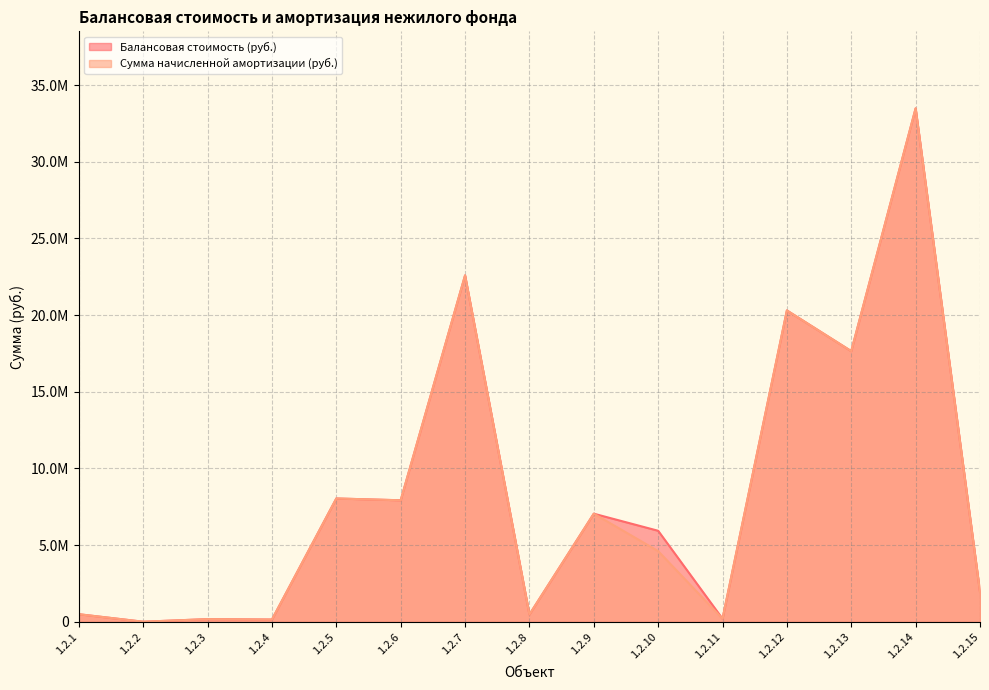

Between 1.2.6 and 1.2.15, which series saw the biggest shift?

Балансовая стоимость (руб.)